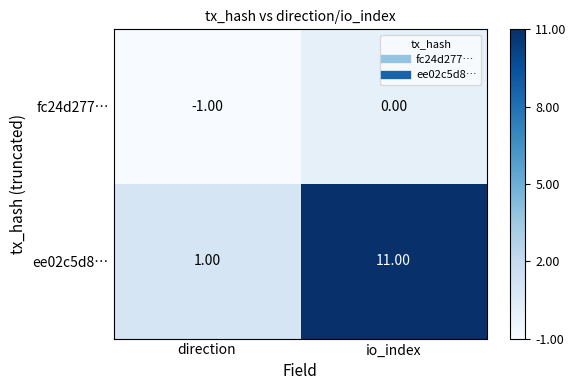

At direction, list the series in order from largest to smallest.

ee02c5d8…, fc24d277…